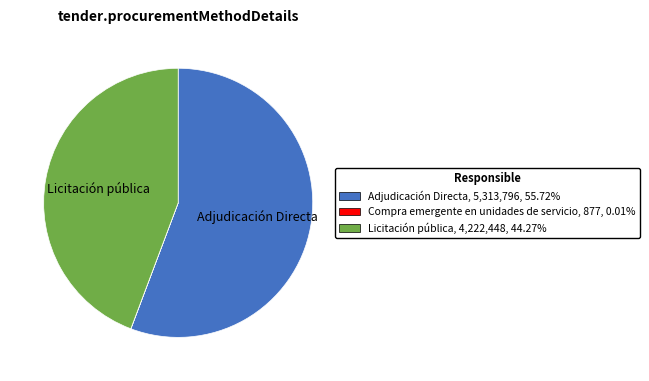

Is Adjudicación Directa, 5,313,796, 55.72% the majority of the pie?

Yes